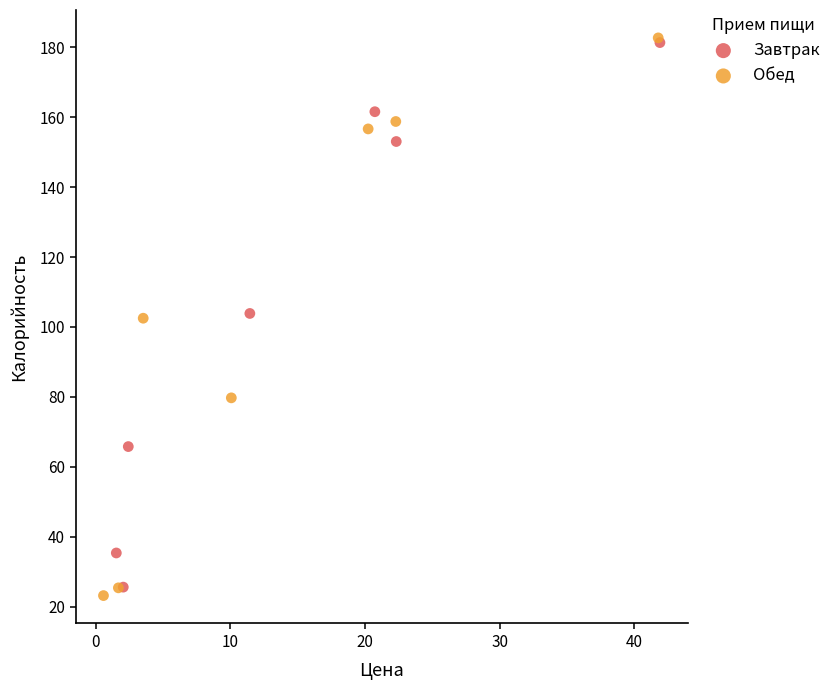

Which series has the largest Y range (max minus min)?

Обед